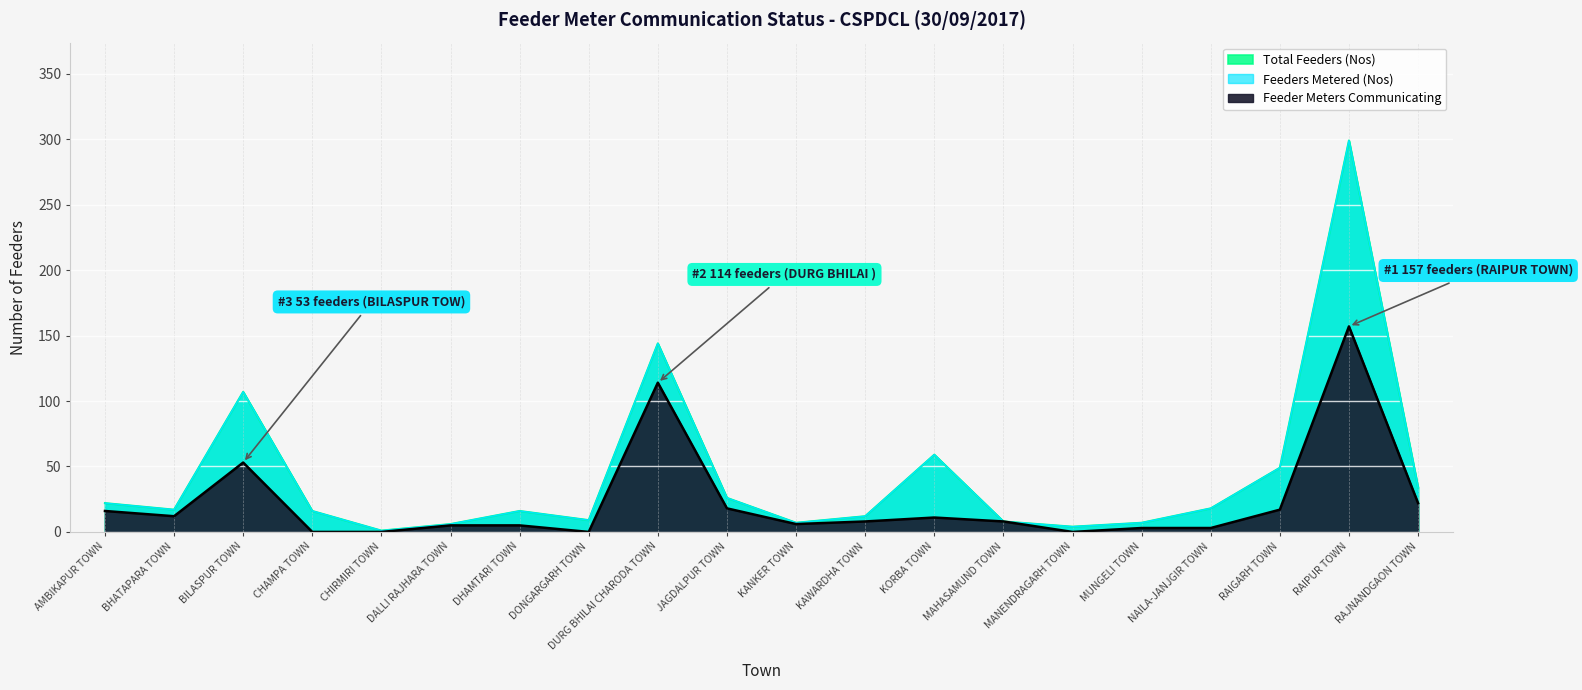

Reading left to right, transcribe all the data shown in this chart.

Total Feeders (Nos): 22	17	107	16	1	6	16	9	144	26	7	12	59	8	4	7	18	49	299	34
Feeders Metered (Nos): 22	17	107	16	1	6	16	9	144	26	7	12	59	8	4	7	18	49	299	34
Feeder Meters Communicating: 16	12	53	0	0	5	5	0	114	18	6	8	11	8	0	3	3	17	157	22